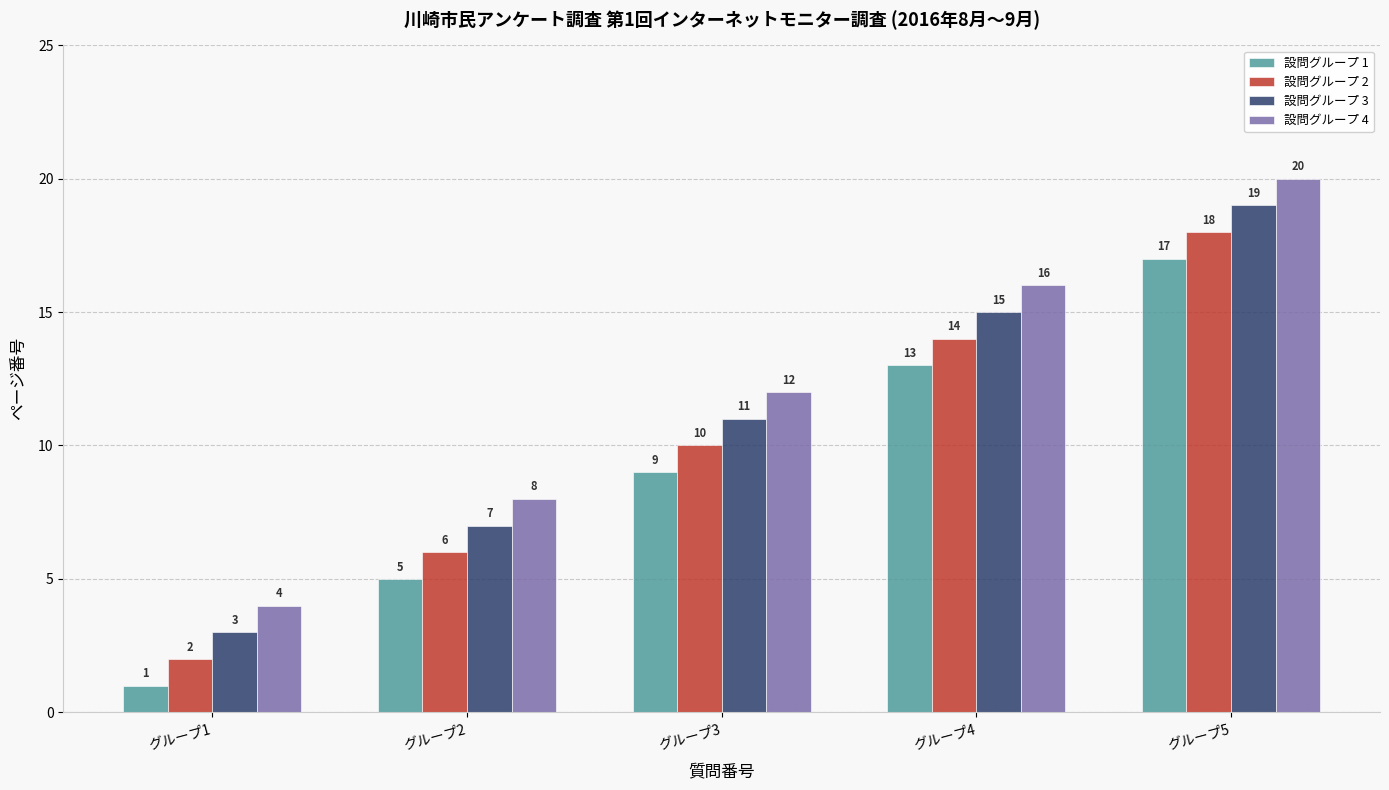

Which series has the largest total across all categories?

設問グループ 4